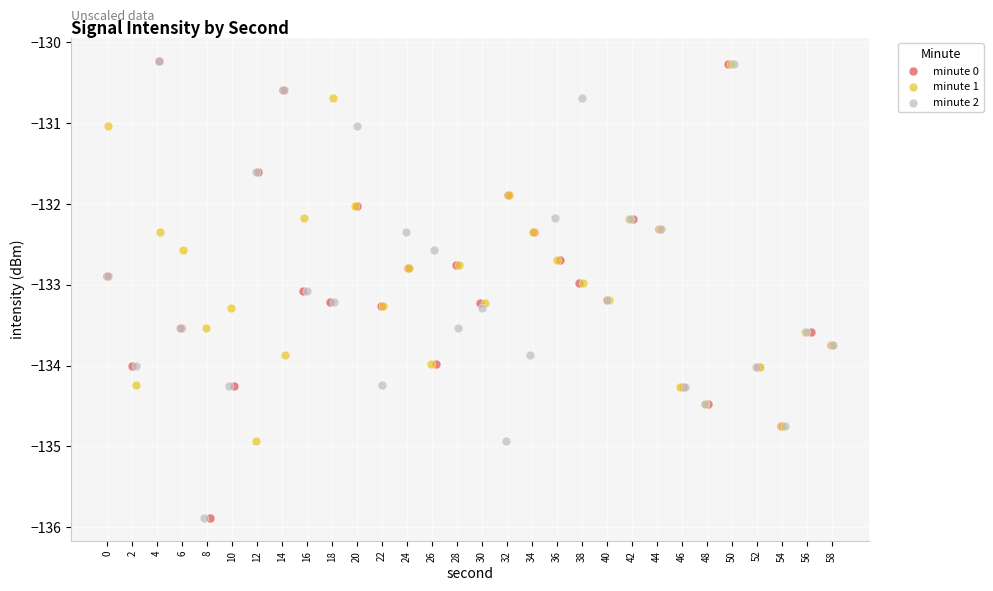

Which series has the largest Y range (max minus min)?

minute 0